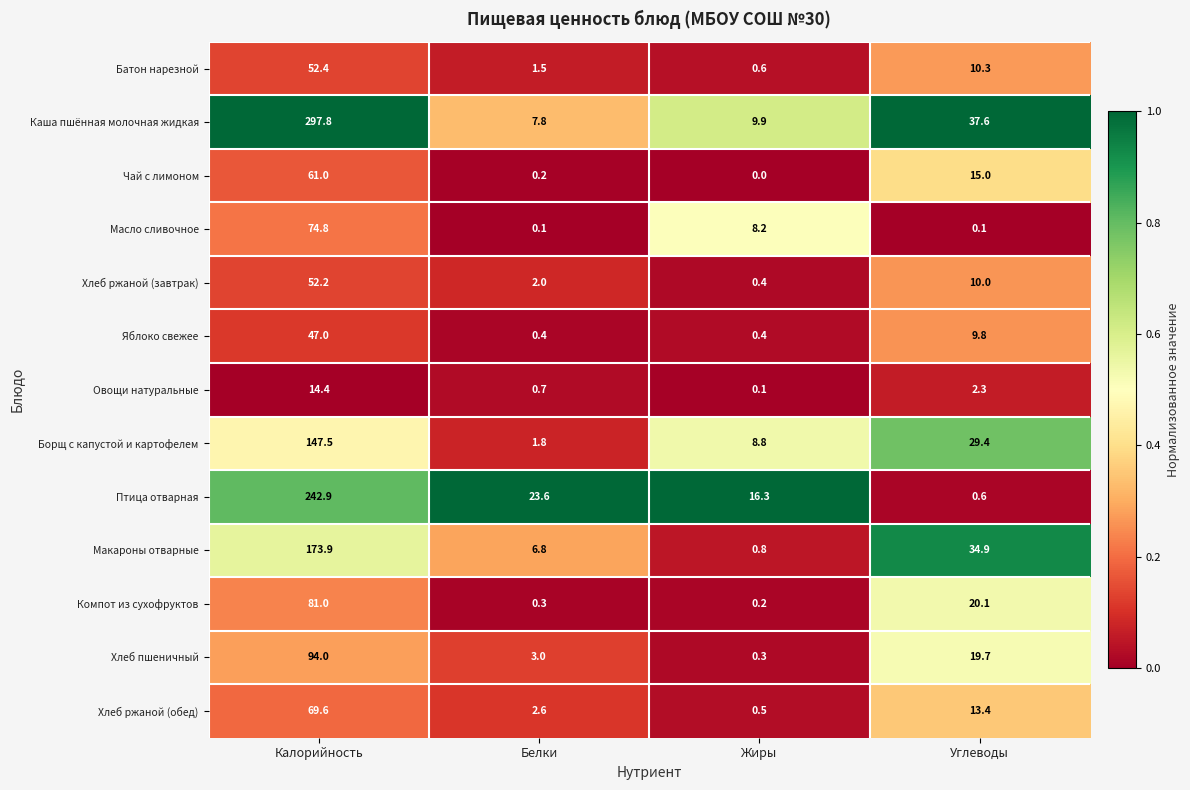

At how many categories does at least one series exceed 0?

4